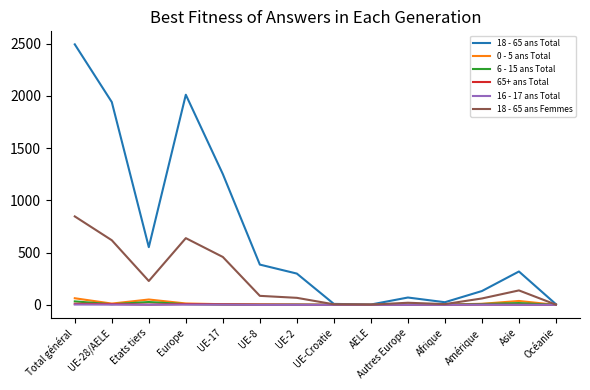

Is it true that 18 - 65 ans Femmes equals 7 at Afrique?

True